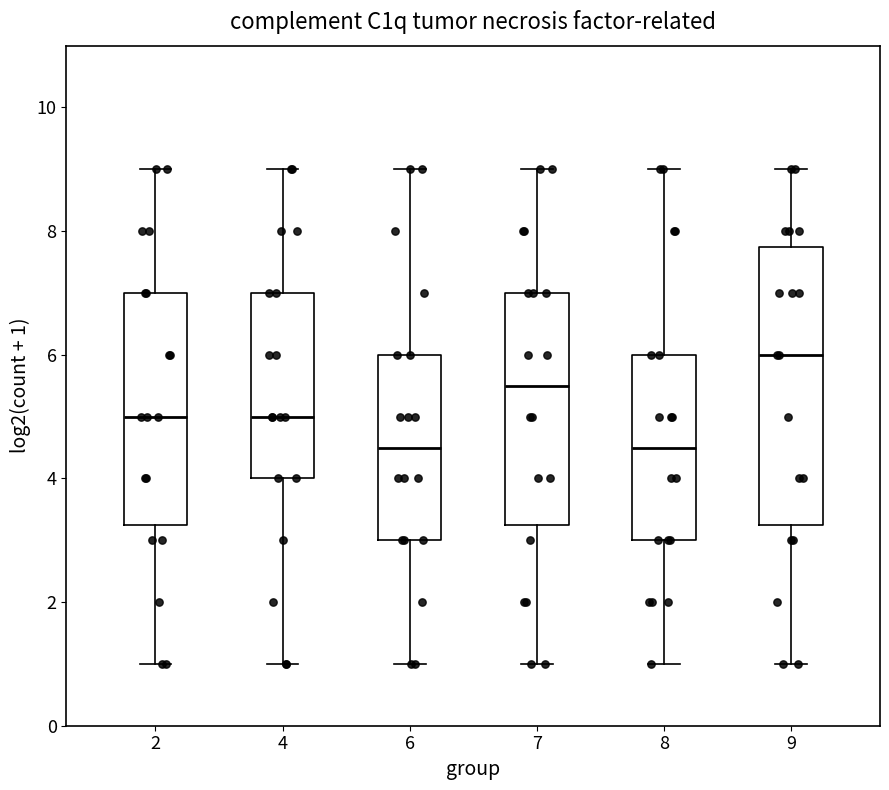

Reading left to right, read every box against the y-axis: the position of its median line, the range the box covers, and the ends of its whiskers. The values are not printed on the chart, so give them approximately, as read against the axis.

2: median 5.0, box 3.2 to 7.0, whiskers 1.0 to 9.0
4: median 5.0, box 4.0 to 7.0, whiskers 1.0 to 9.0
6: median 4.6, box 3.0 to 6.0, whiskers 1.0 to 9.0
7: median 5.6, box 3.2 to 7.0, whiskers 1.0 to 9.0
8: median 4.6, box 3.0 to 6.0, whiskers 1.0 to 9.0
9: median 6.0, box 3.2 to 7.8, whiskers 1.0 to 9.0